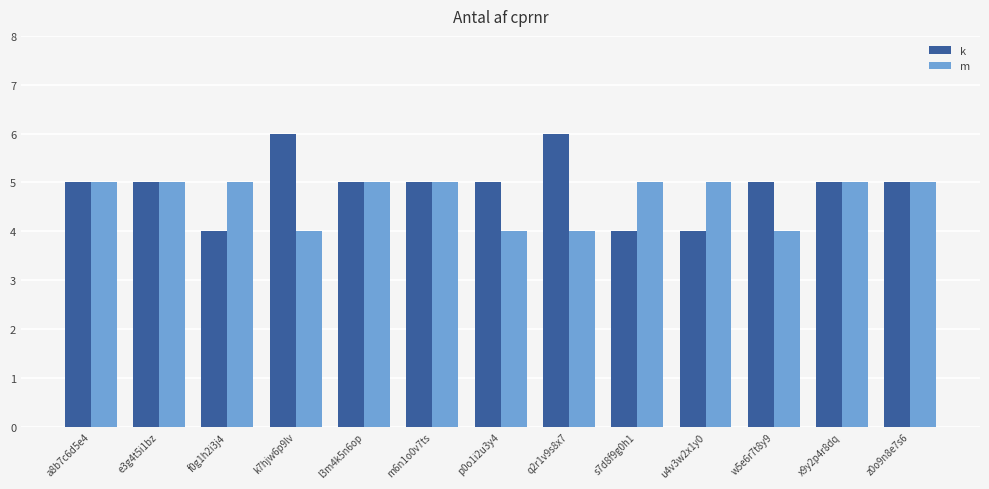

What is the spread (max minus min) of values at u4v3w2x1y0?

1